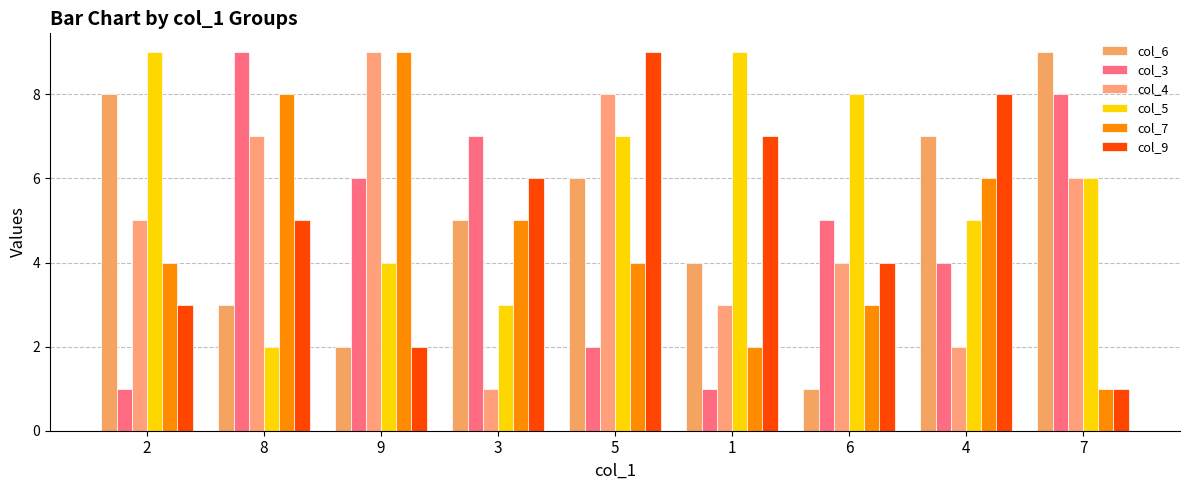

At which label is col_7 closest to 5?

3